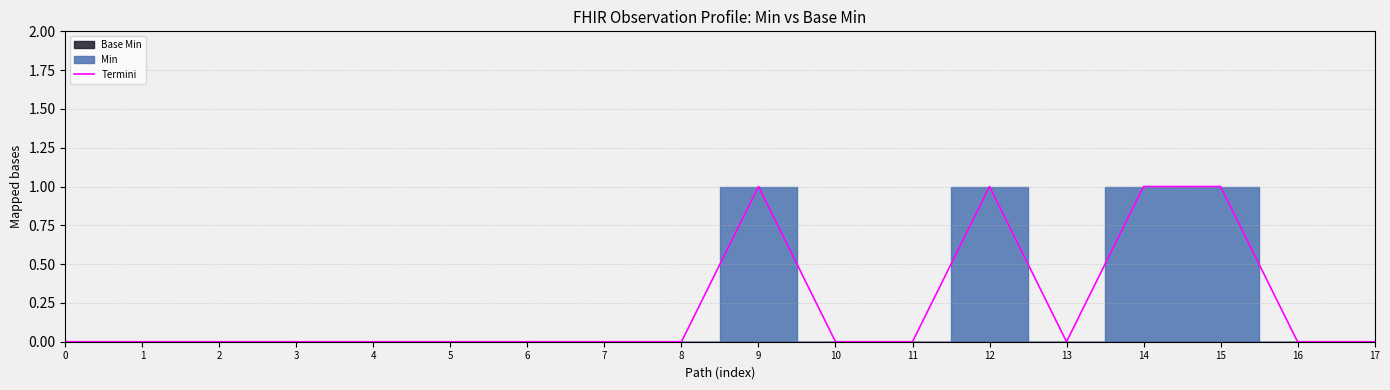

Reading right to left, list all the values displayed in this chart.

0	0	1	1	0	1	0	0	1	0	0	0	0	0	0	0	0	0